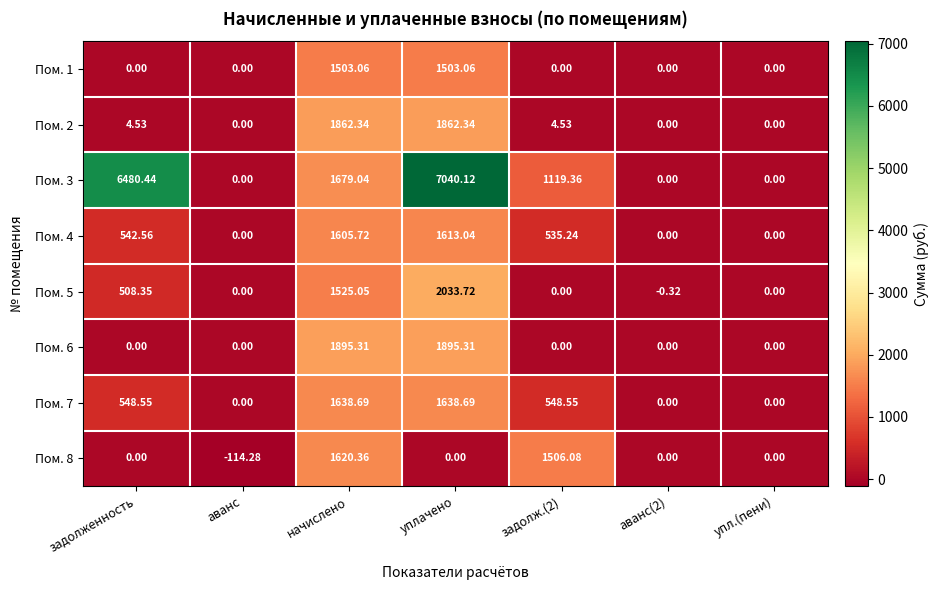

What is the minimum value shown in the chart?

-114.3